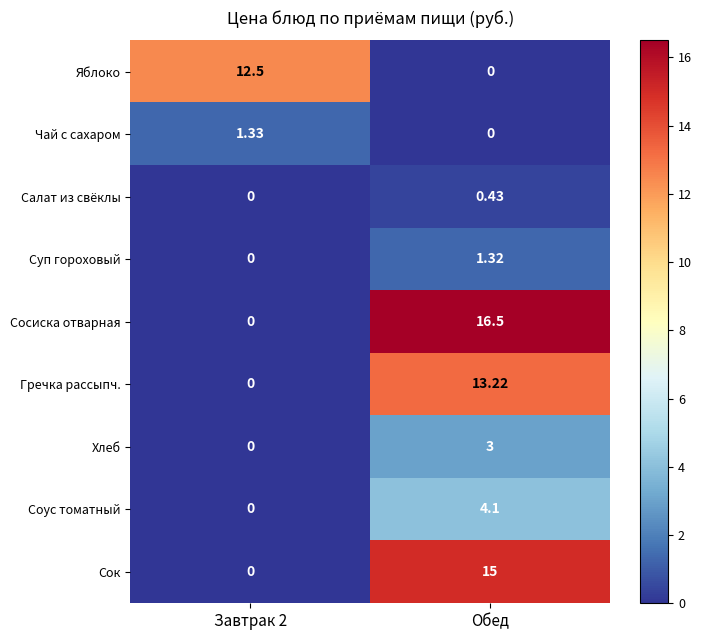

At which label does Гречка рассыпч. first exceed 13?

Обед